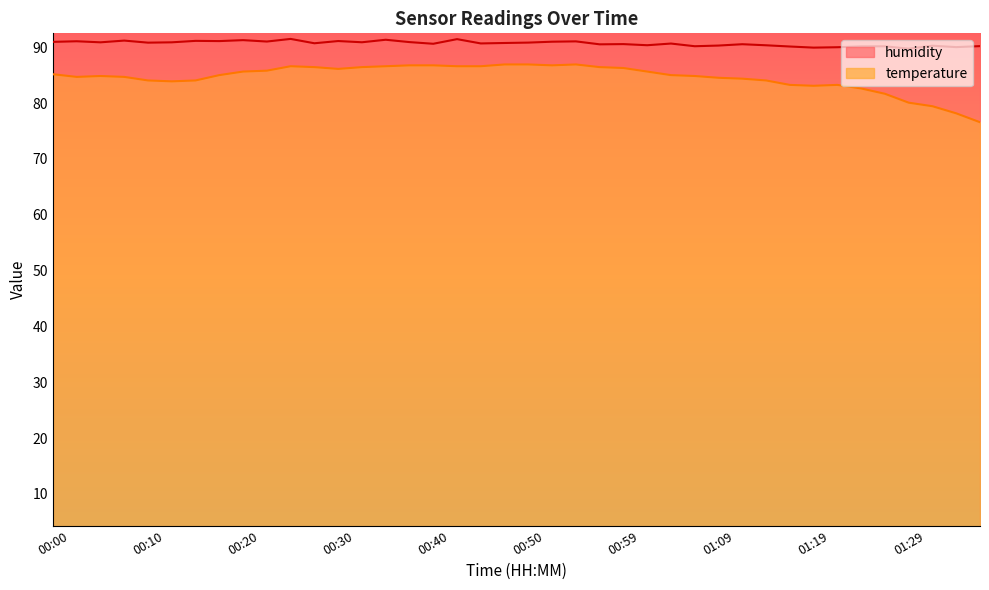

Rank the categories by temperature value from lowest to highest.

01:36, 01:34, 01:31, 01:29, 01:26, 01:24, 01:19, 01:16, 01:21, 00:13, 00:10, 00:15, 01:14, 01:12, 01:09, 00:03, 00:08, 00:05, 01:07, 00:18, 01:04, 00:00, 00:20, 01:02, 00:22, 00:30, 00:59, 00:27, 00:32, 00:57, 00:25, 00:35, 00:42, 00:45, 00:37, 00:40, 00:52, 00:47, 00:50, 00:54